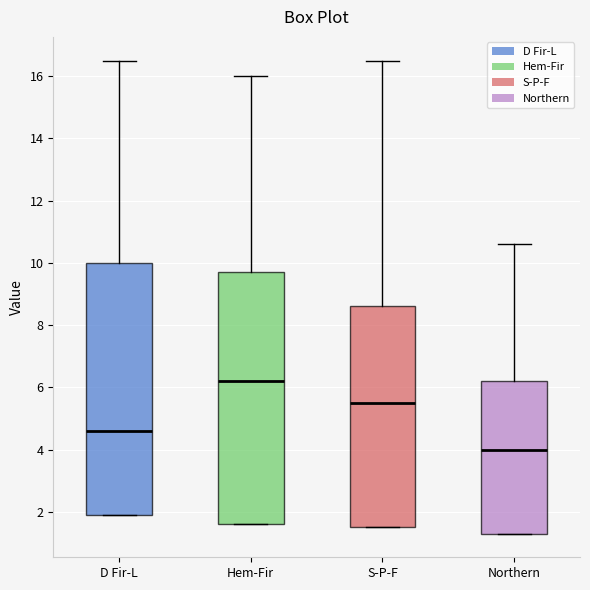

Where is the lower edge of the box for S-P-F on the y-axis? The values are not printed on the chart, so give them approximately, as read against the axis.

1.6